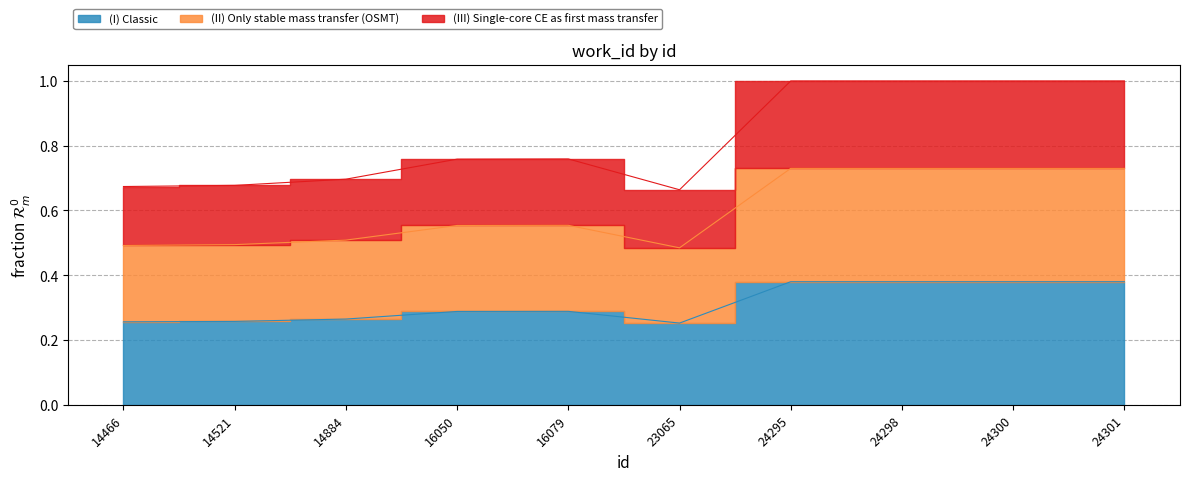

Where is the first local minimum?

23065